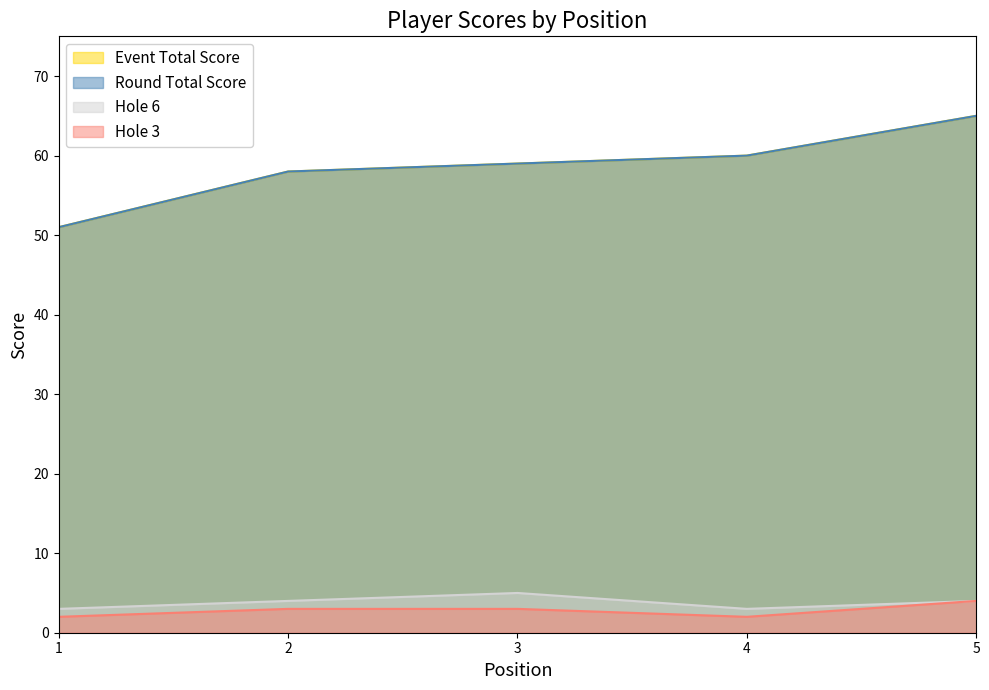

Where does the hole_3 series first go above 3?

5